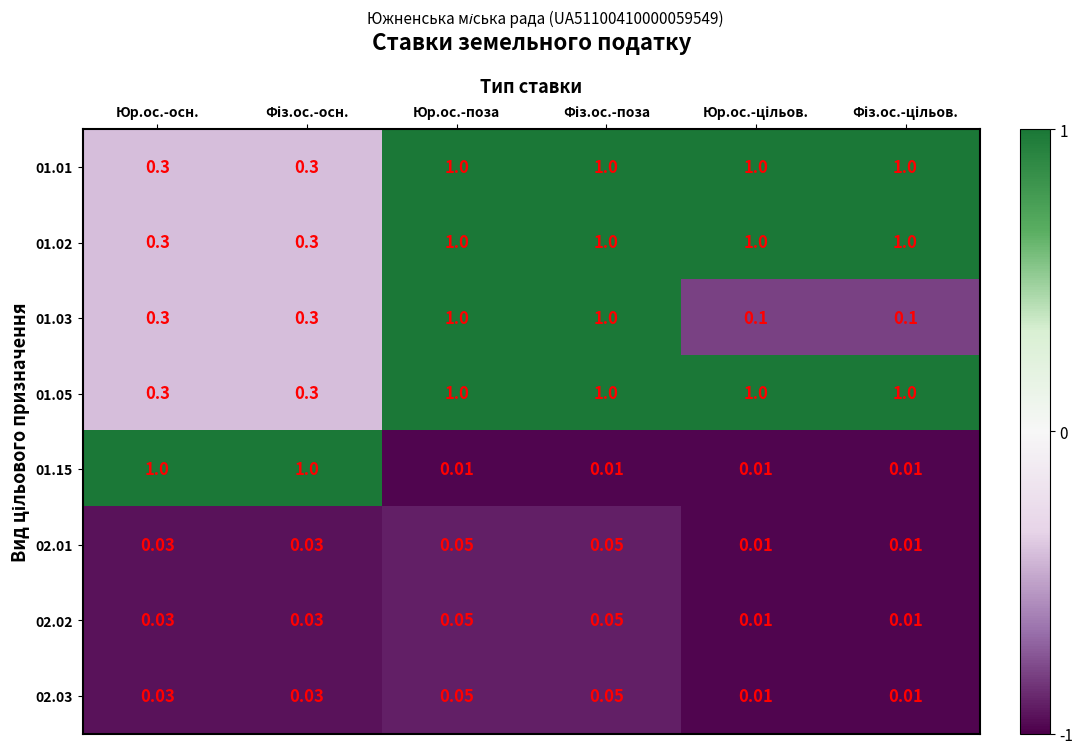

At which category is the sum across all series the highest?

Юр.ос.-поза